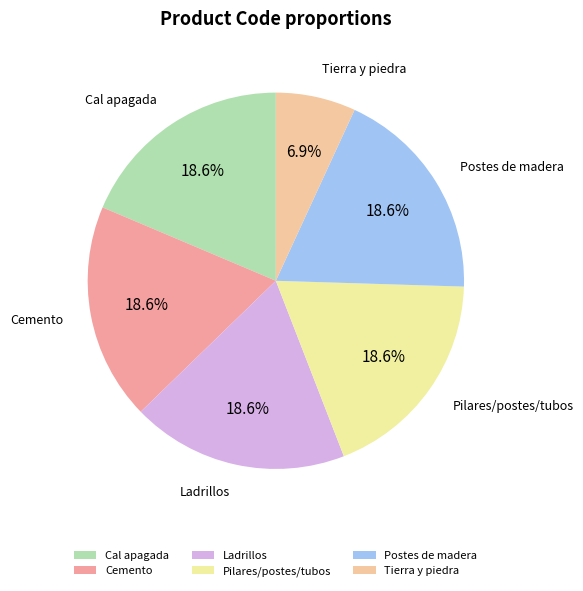

Does any single category account for the majority?

No